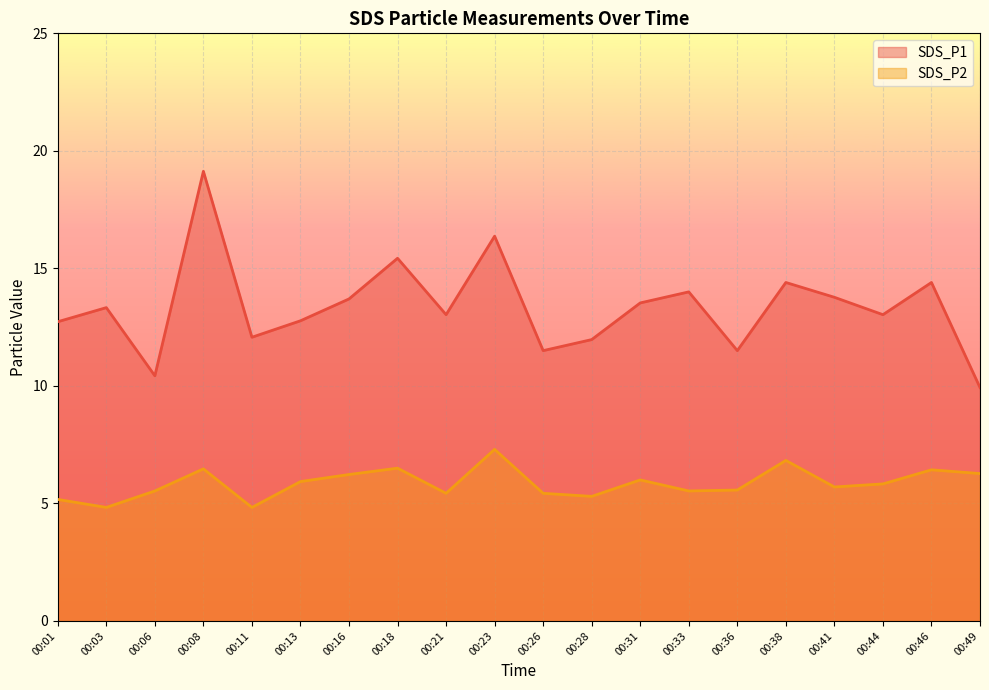

True or false: SDS_P2 and SDS_P1 intersect in this chart.

False